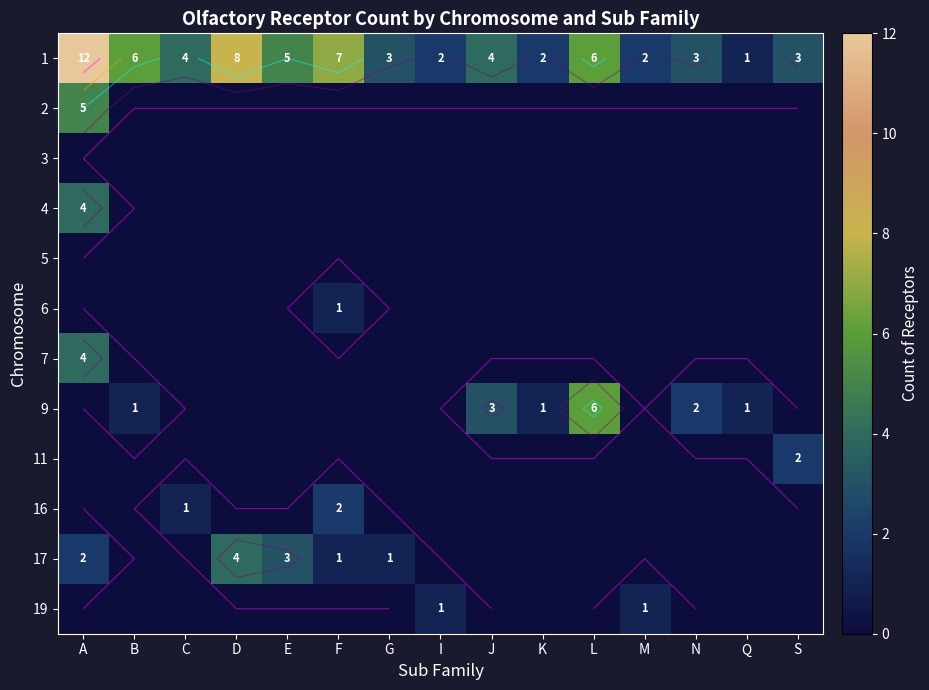

The 9 series shows -3 at I. True or false?

False